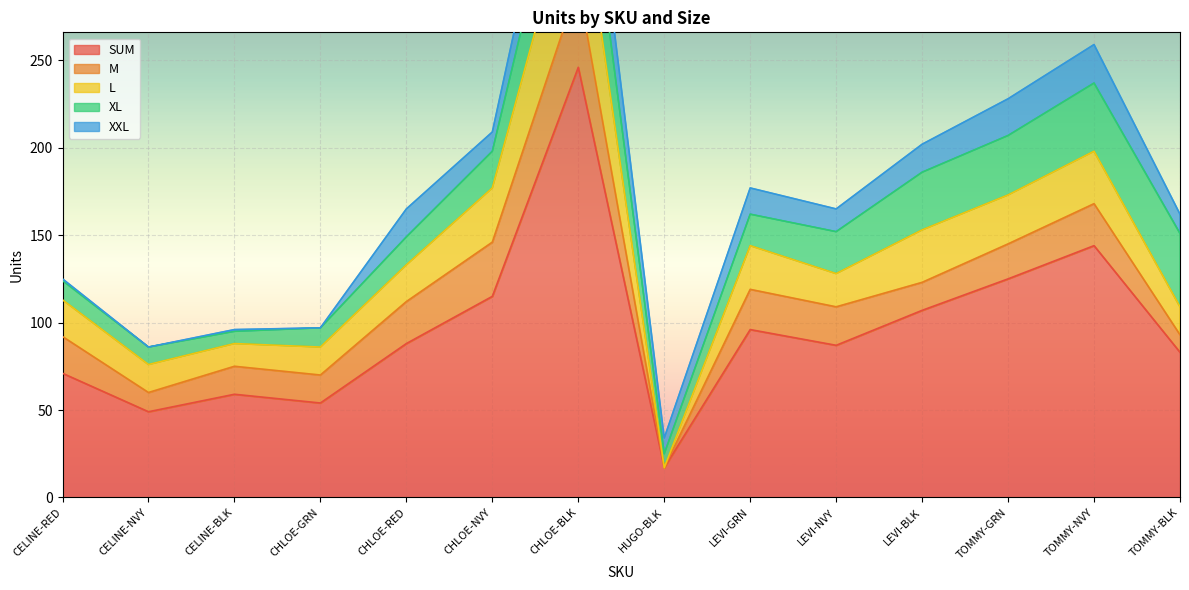

What position from the right is CHLOE-RED?

10